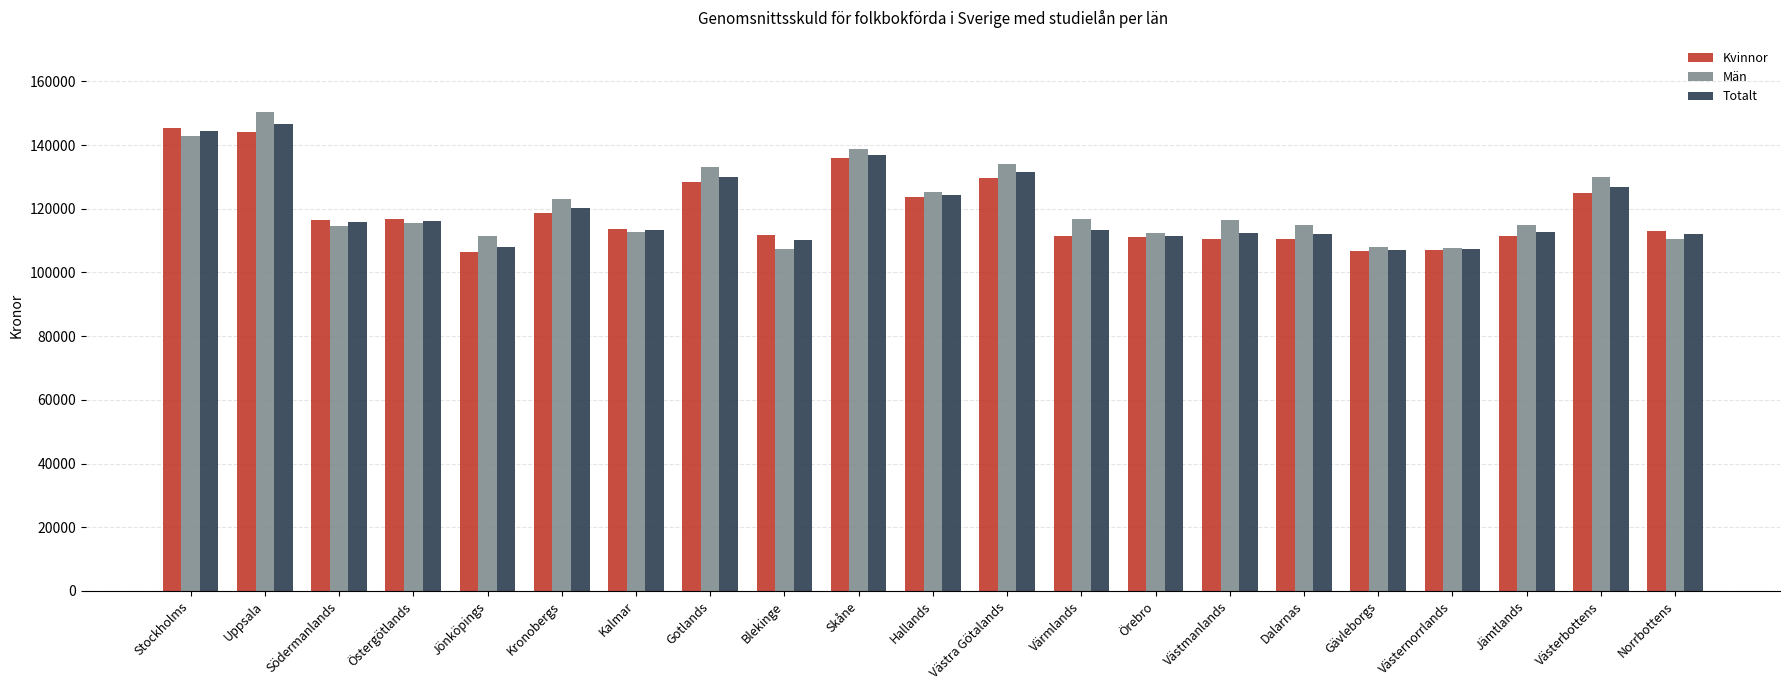

What is the sum of the Totalt values at Västernorrlands and Gävleborgs?

214445